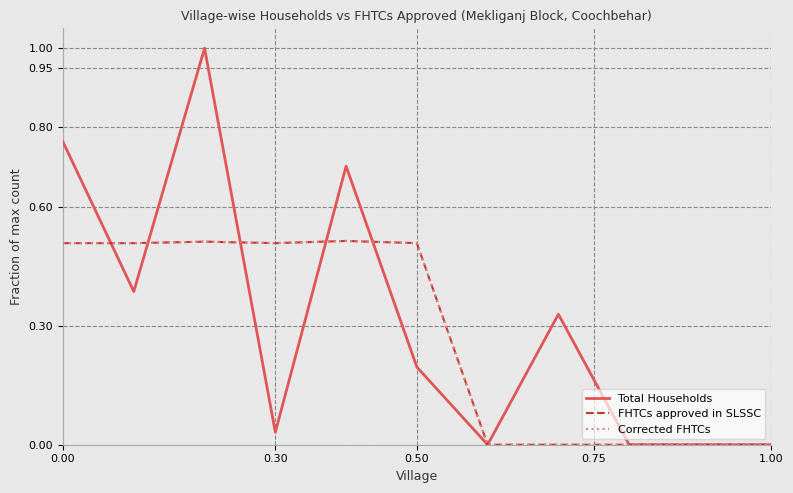

What is the greatest value displayed?

1.0